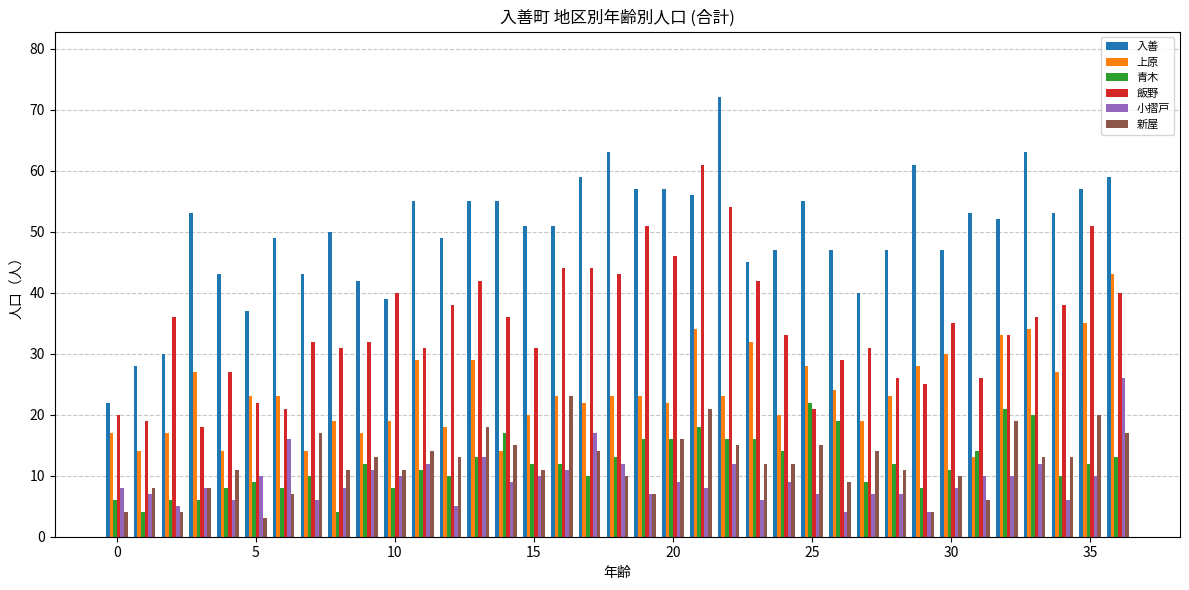

Which series has the largest total across all categories?

入善